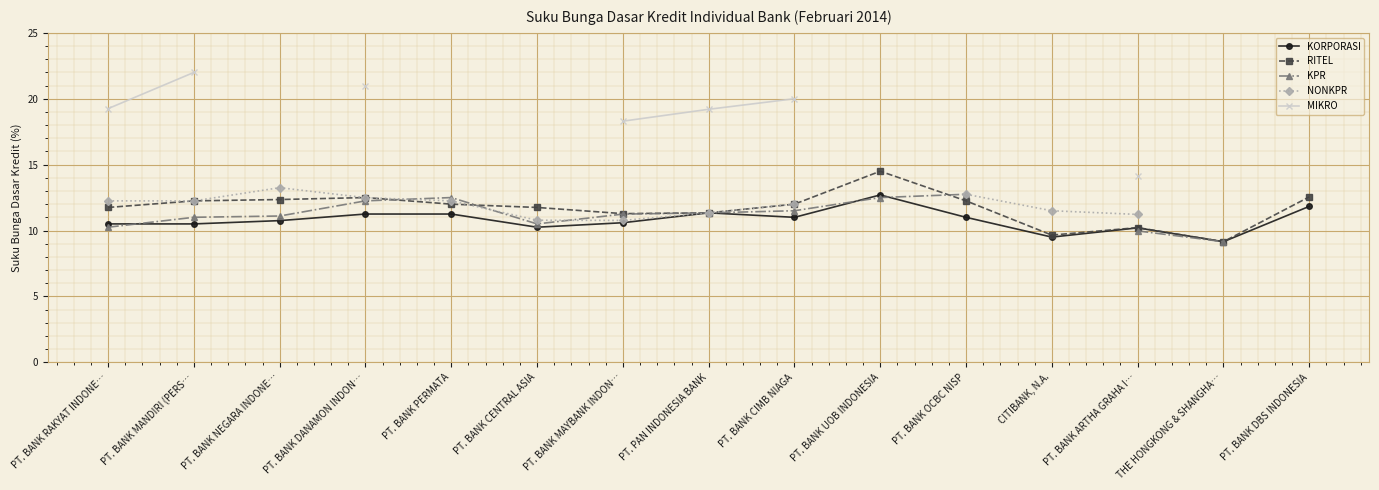

True or false: MIKRO and RITEL intersect in this chart.

False